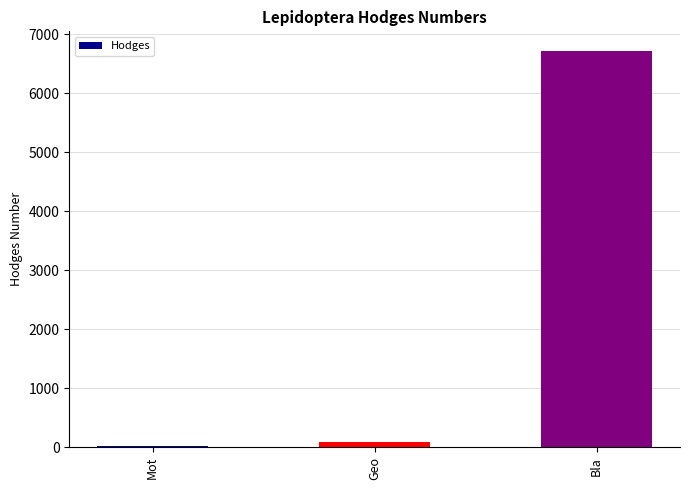

Reading right to left, list all the values displayed in this chart.

Bla=6711.0	Geo=91.3	Mot=29.0